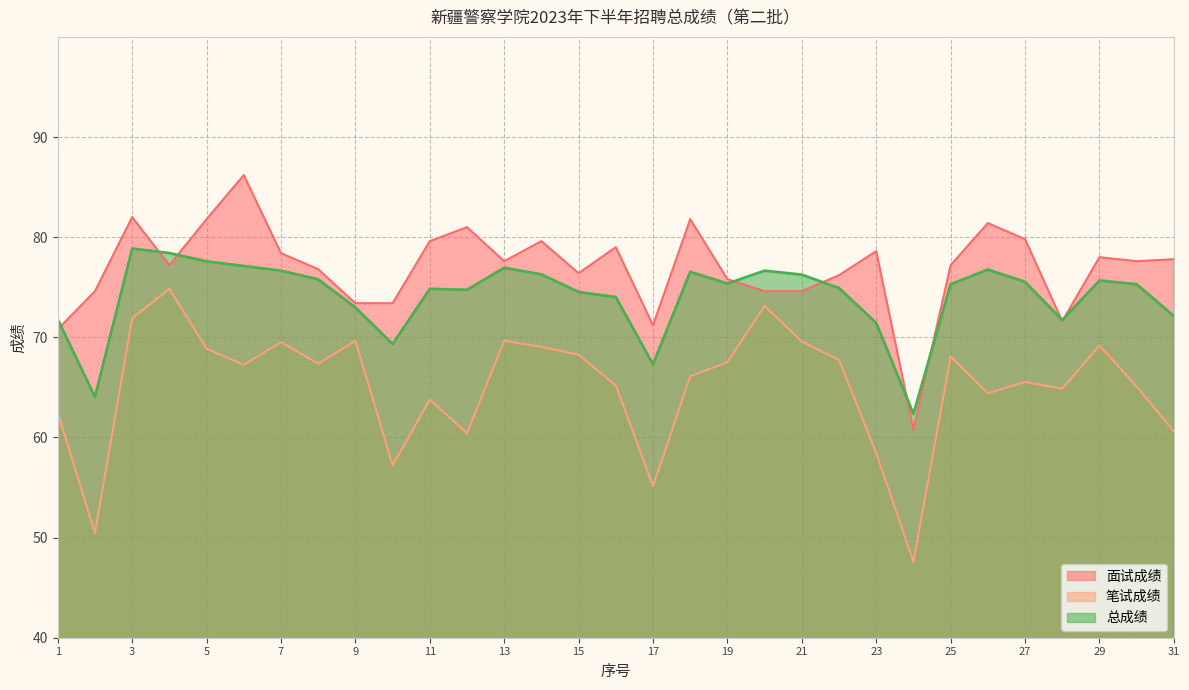

Count the number of data series in this chart.

3